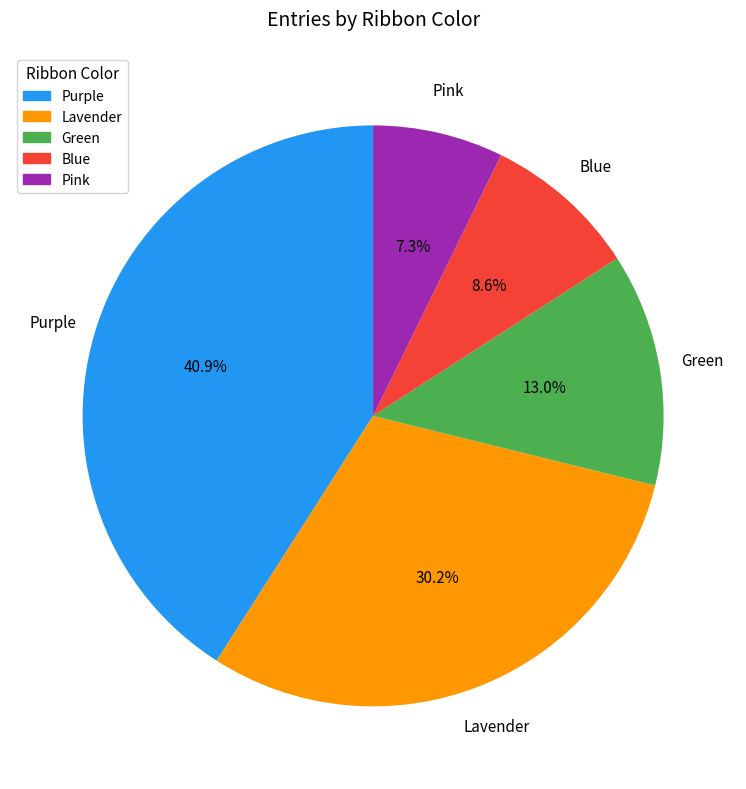

Does any single category account for the majority?

No